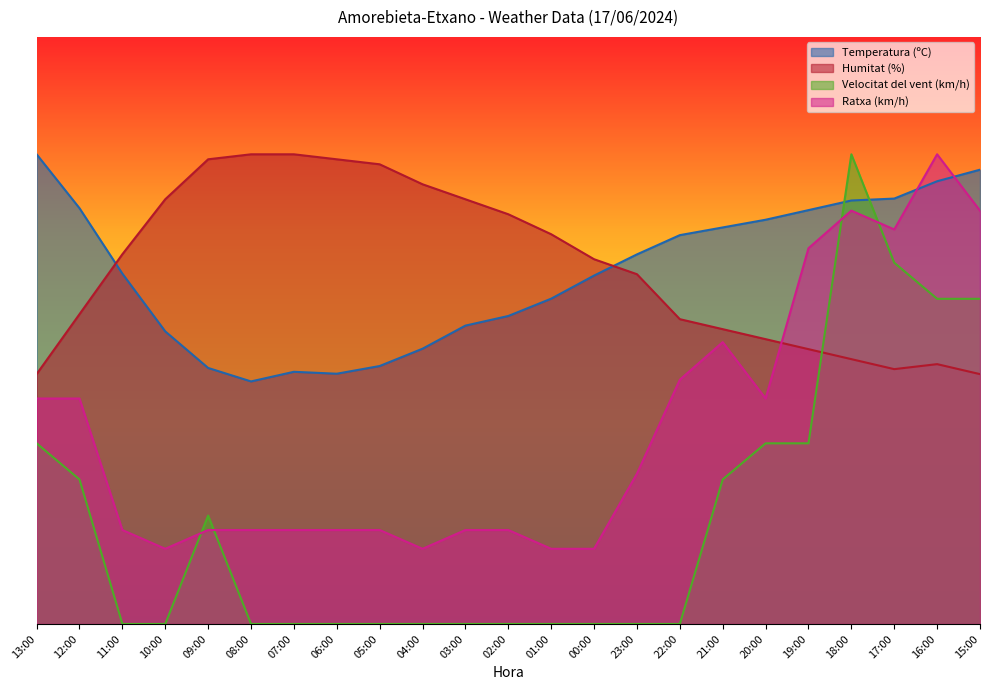

Is it true that Temperatura (ºC) equals 80.2 at 04:00?

False